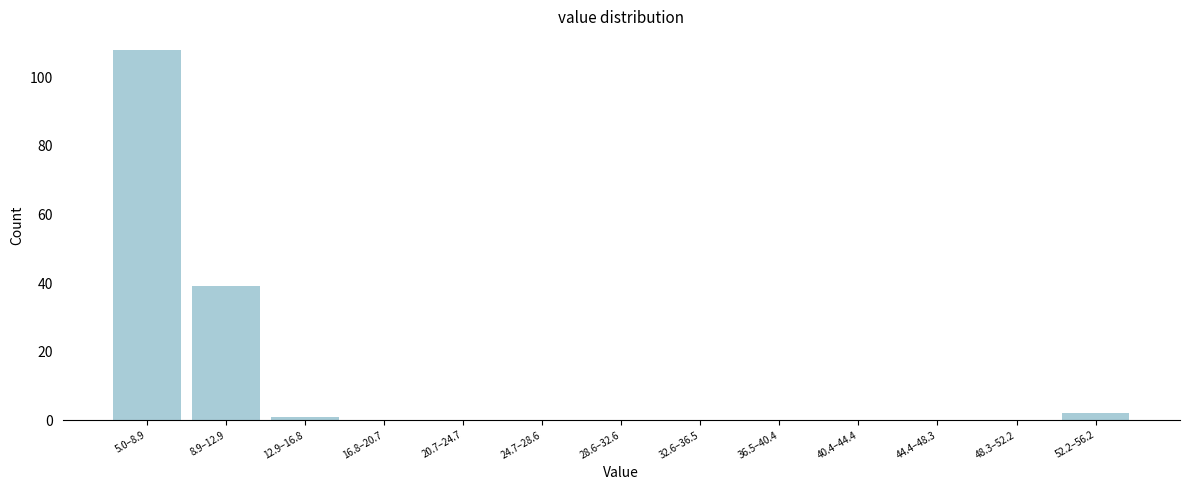

Reading right to left, list all the values displayed in this chart.

52.2–56.2=2	48.3–52.2=0	44.4–48.3=0	40.4–44.4=0	36.5–40.4=0	32.6–36.5=0	28.6–32.6=0	24.7–28.6=0	20.7–24.7=0	16.8–20.7=0	12.9–16.8=1	8.9–12.9=39	5.0–8.9=108